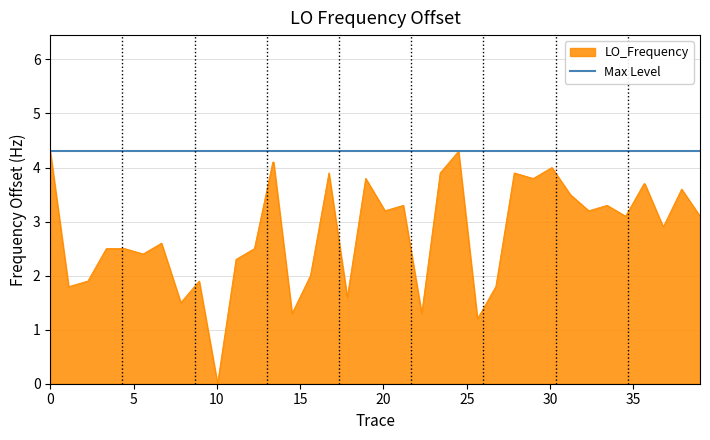

True or false: the data has more than 0 interior local peaks.

True